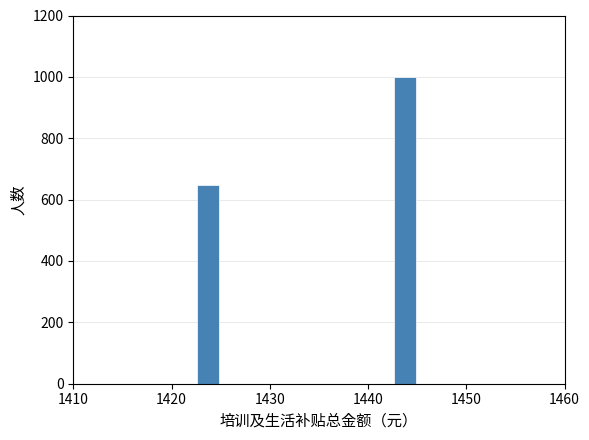

Around what value on the x-axis is the tallest bar? Give the approximate position of its centre, as read against the axis.

1444